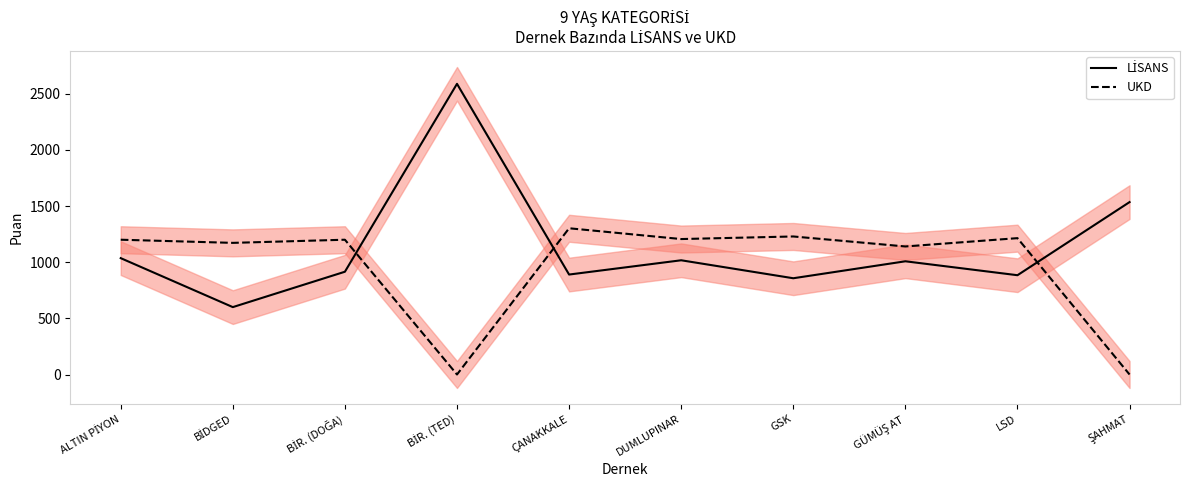

At which label is LİSANS closest to 1594?

ŞAHMAT